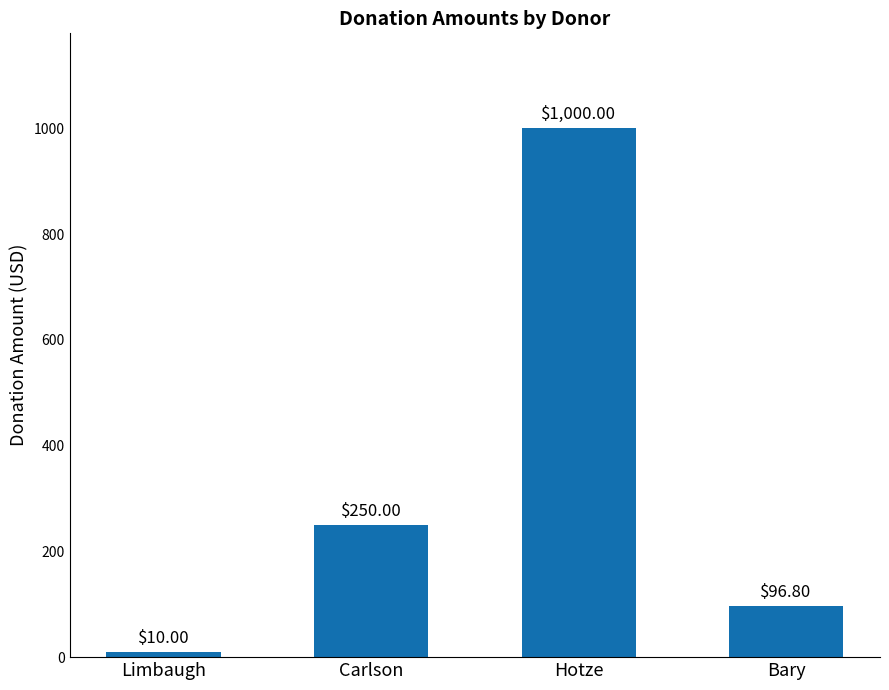

The value at Carlson is 250.0. True or false?

True